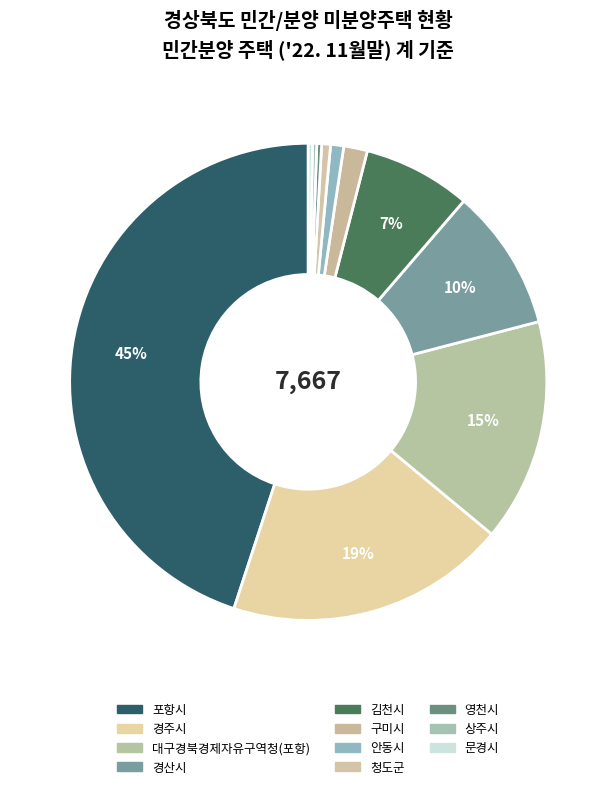

Count the number of slices in the pie.

11